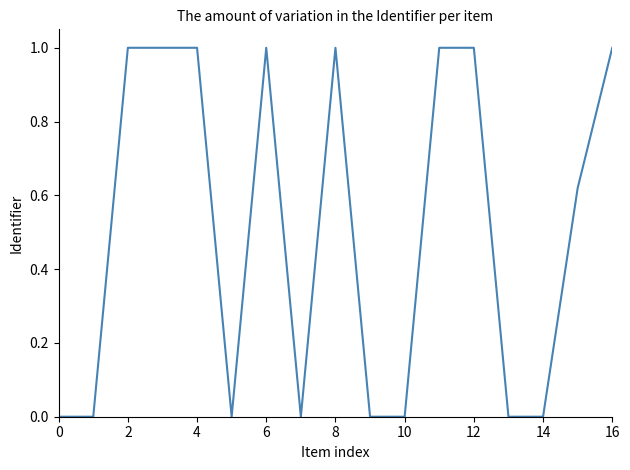

What is the maximum value shown in the chart?

1.0